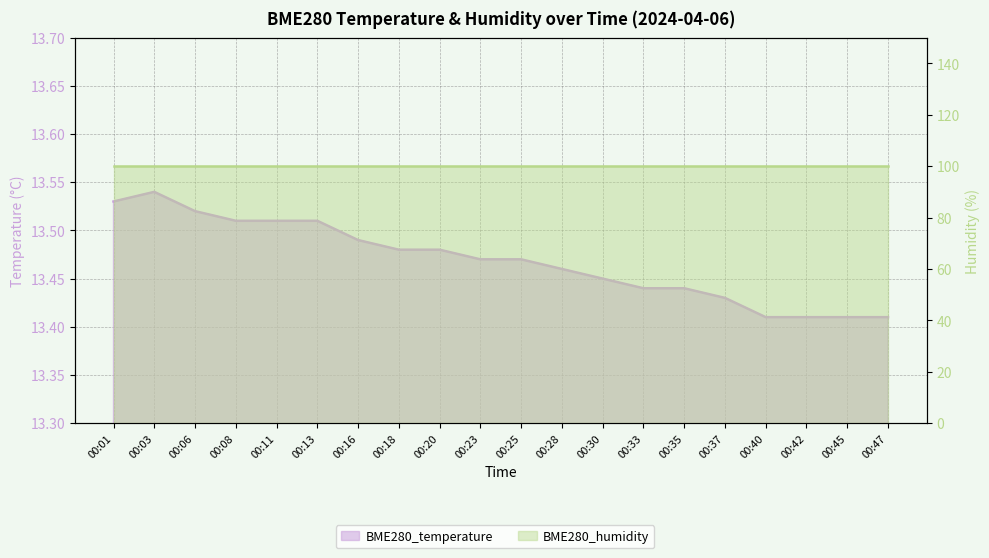

Which category has the highest value across all series?

00:03